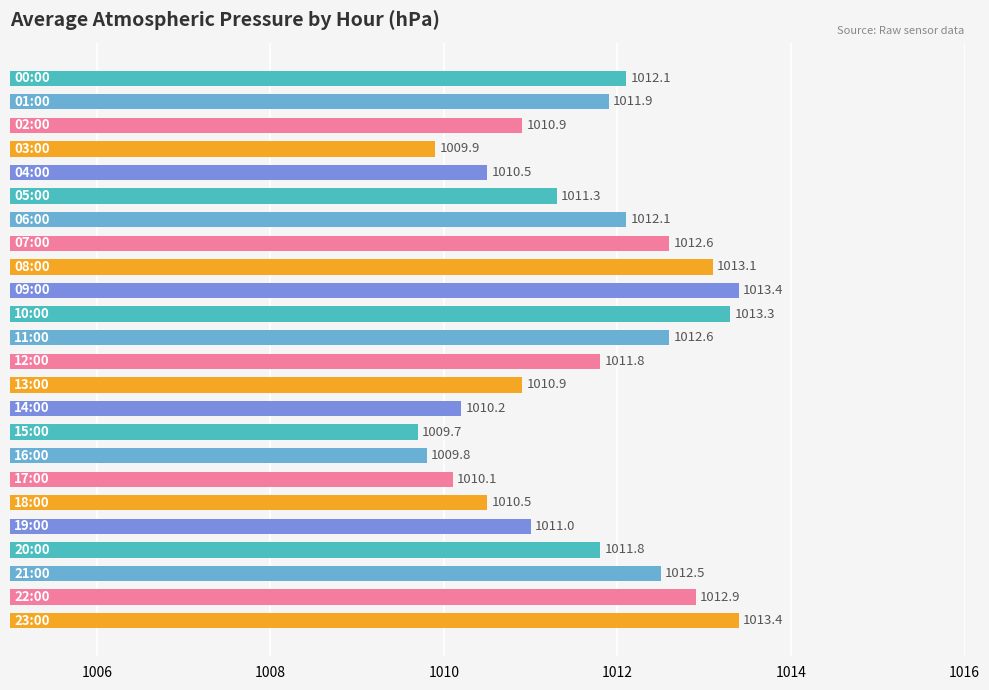

What is the value of the 23rd bar from the top?

1012.9